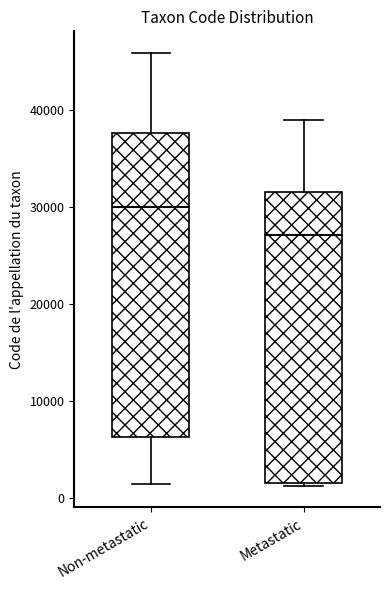

Which box is the tallest, from its lower edge to its upper edge?

Non-metastatic